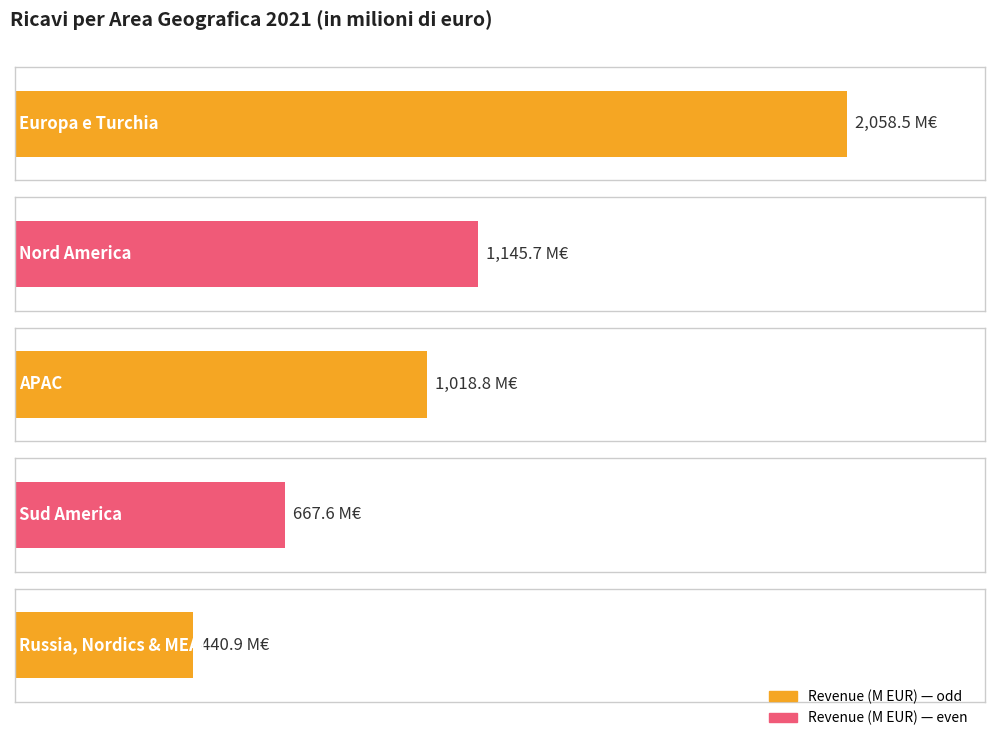

List the labels in order of value, smallest first.

Russia, Nordics & MEAI, Sud America, APAC, Nord America, Europa e Turchia